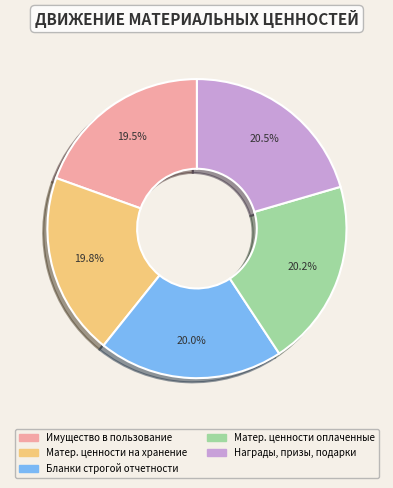

How many segments does this pie chart have?

5